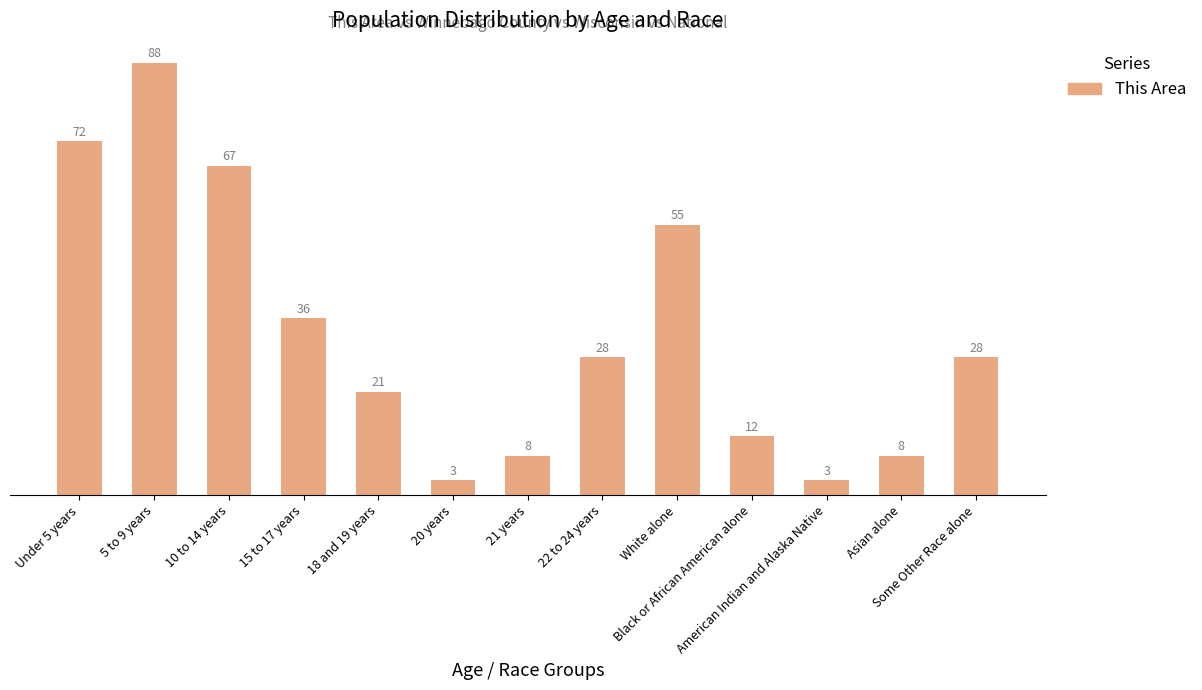

What position from the left is 21 years?

7